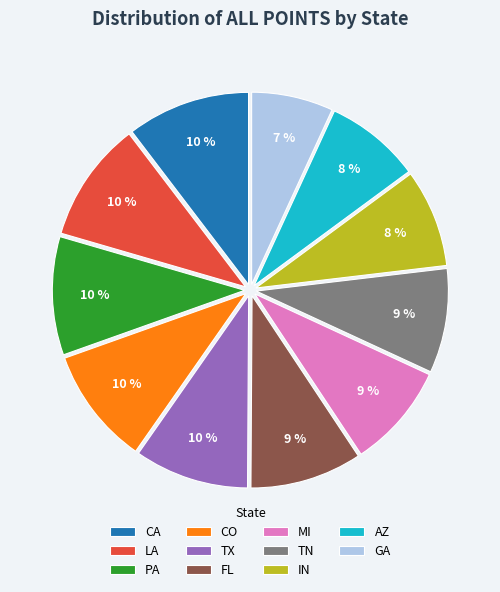

How many segments does this pie chart have?

11